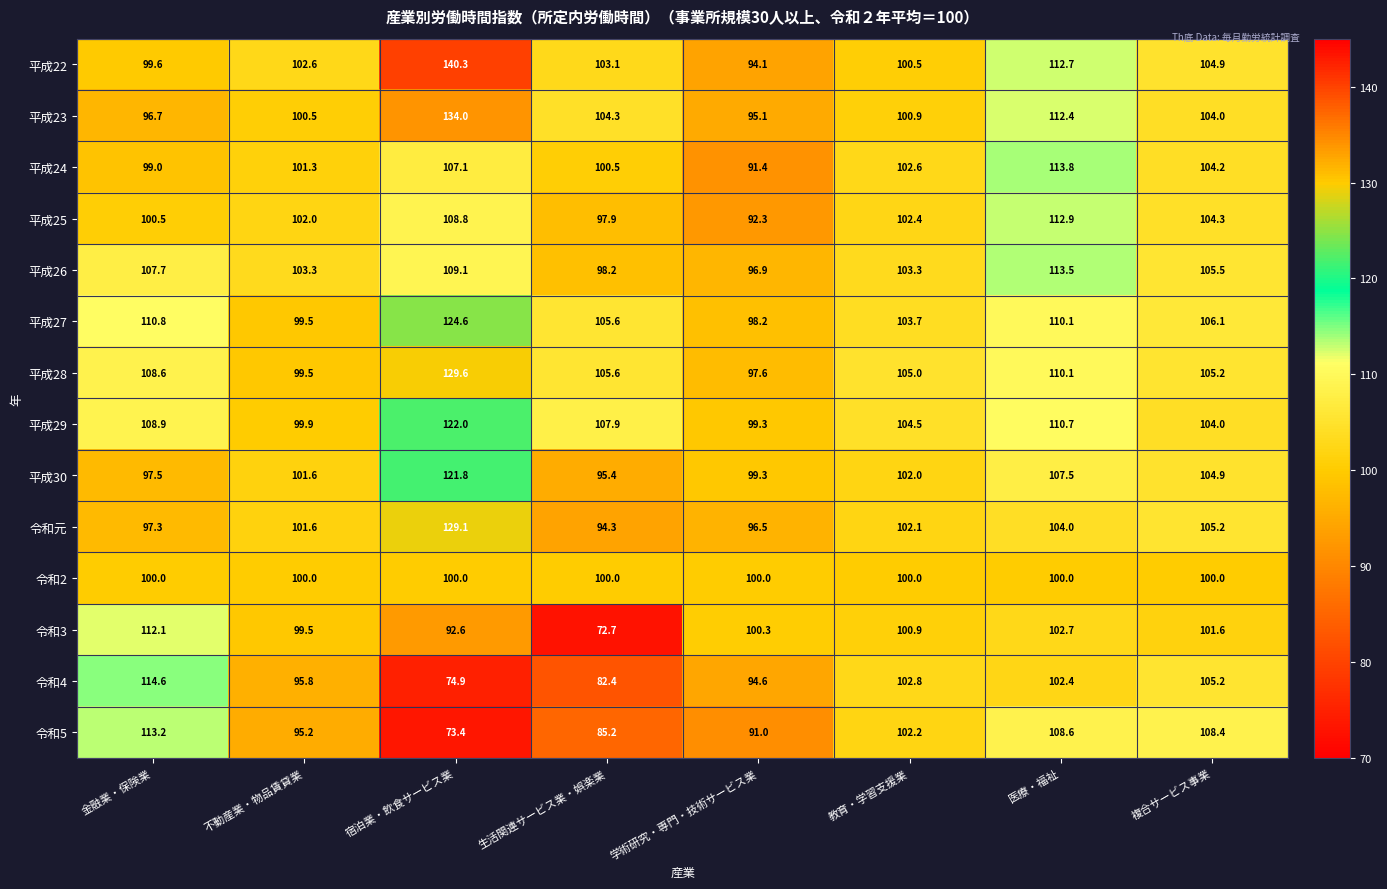

Which series has the widest spread of values?

平成22